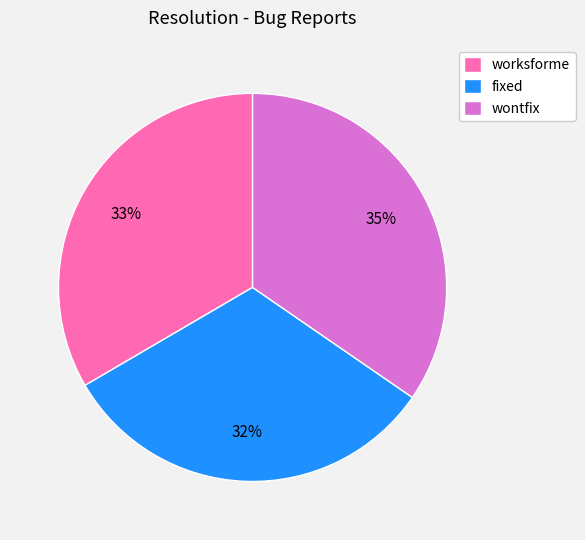

Which category has the biggest portion of the pie?

wontfix